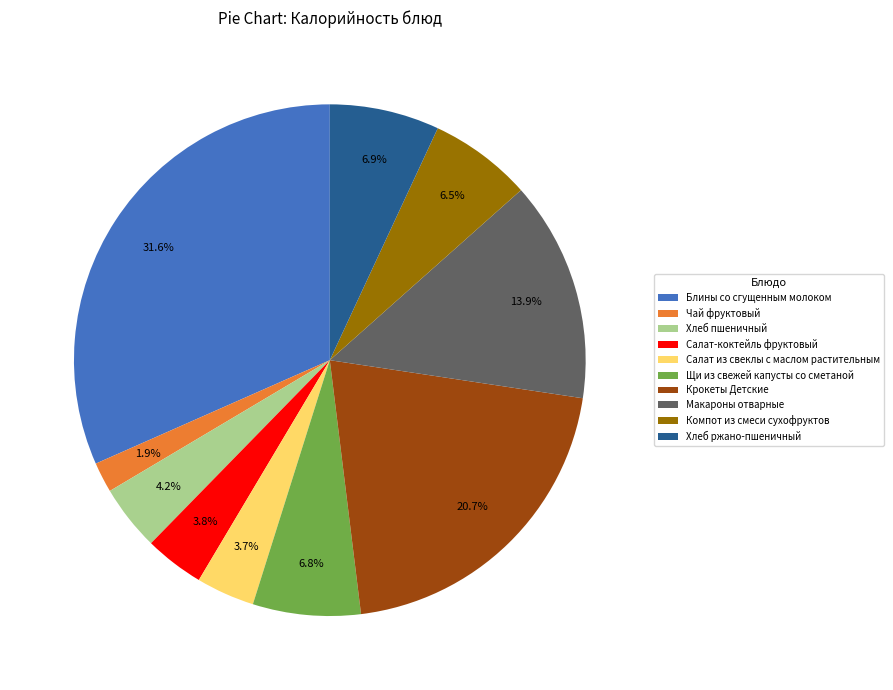

Is there any slice that represents more than half of the pie?

No